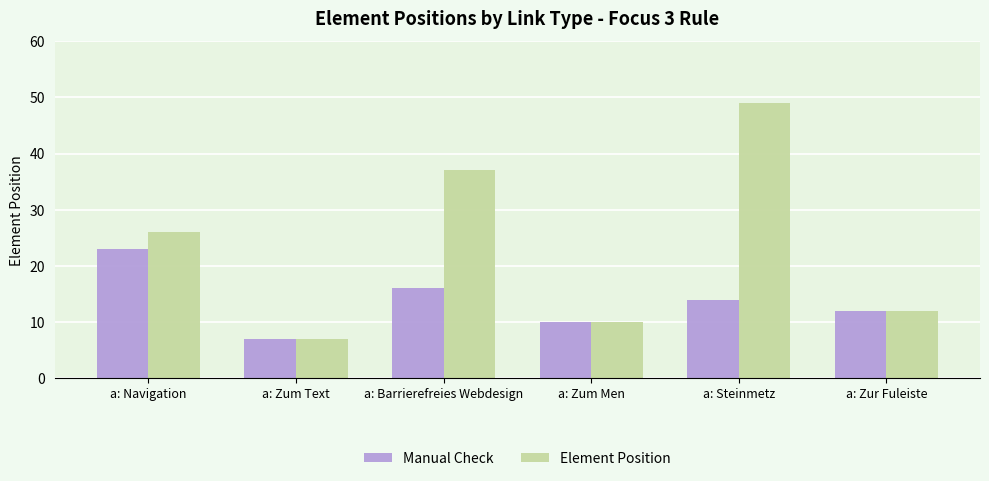

What is the greatest value displayed?

49